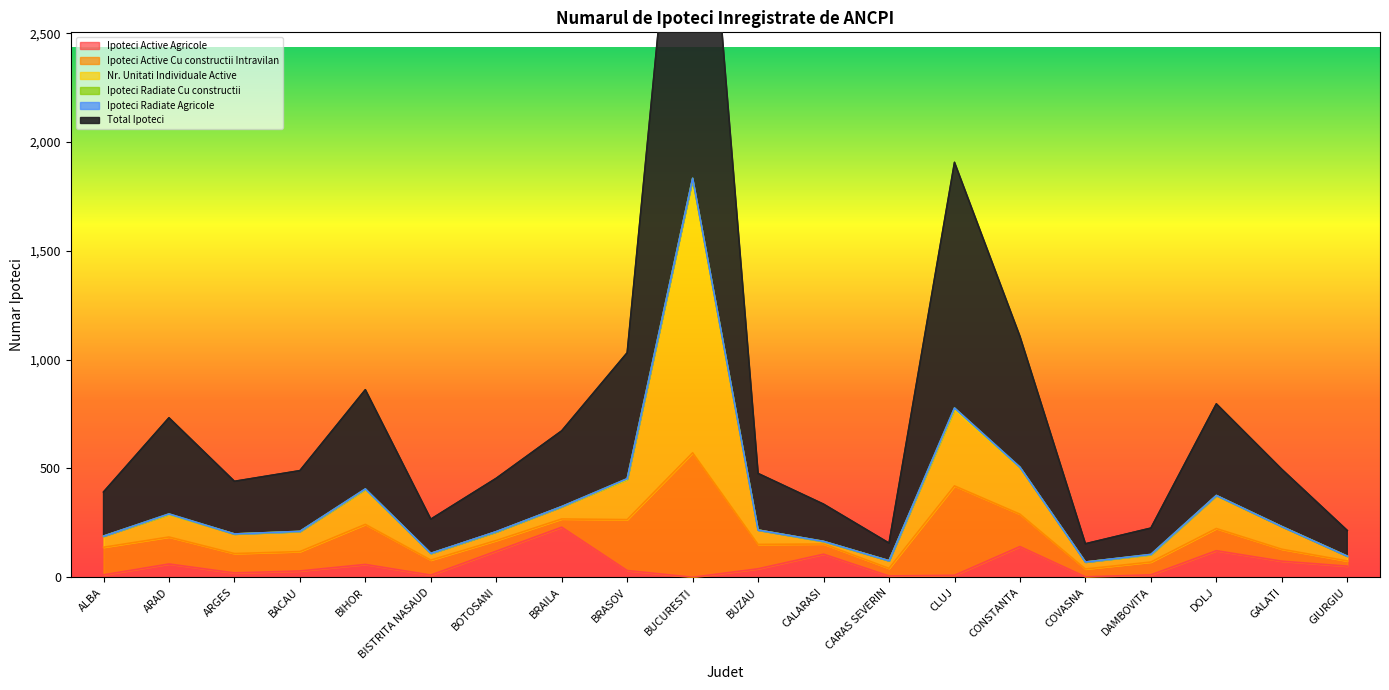

At which category does Ipoteci Active Agricole reach its first local valley?

ARGES